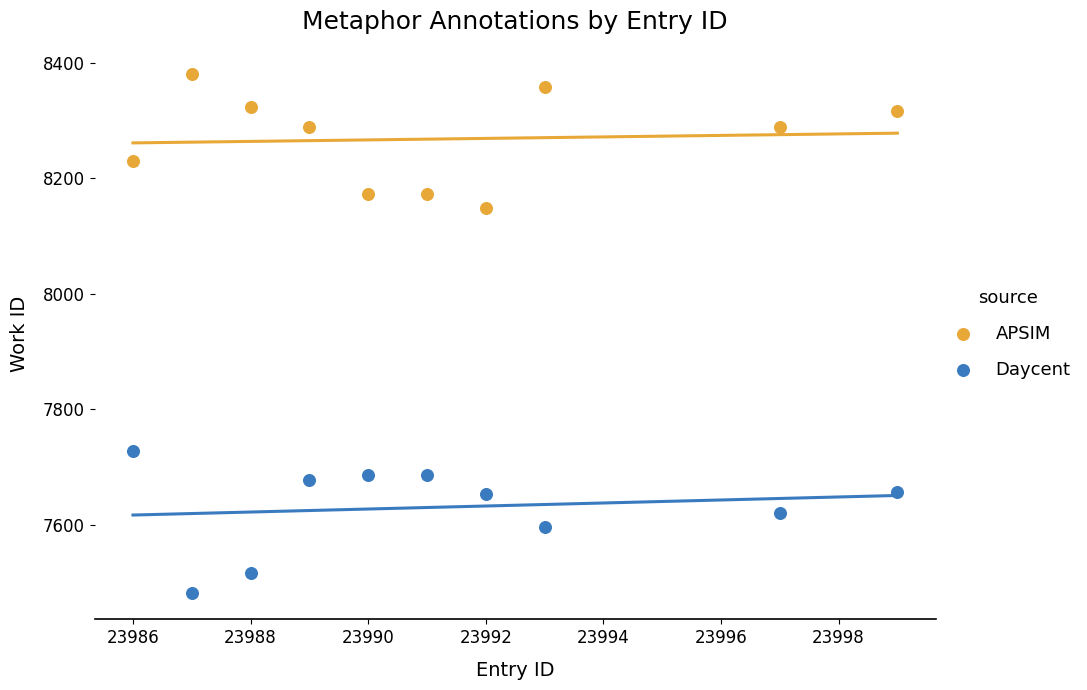

Which series reaches the maximum Y coordinate?

APSIM